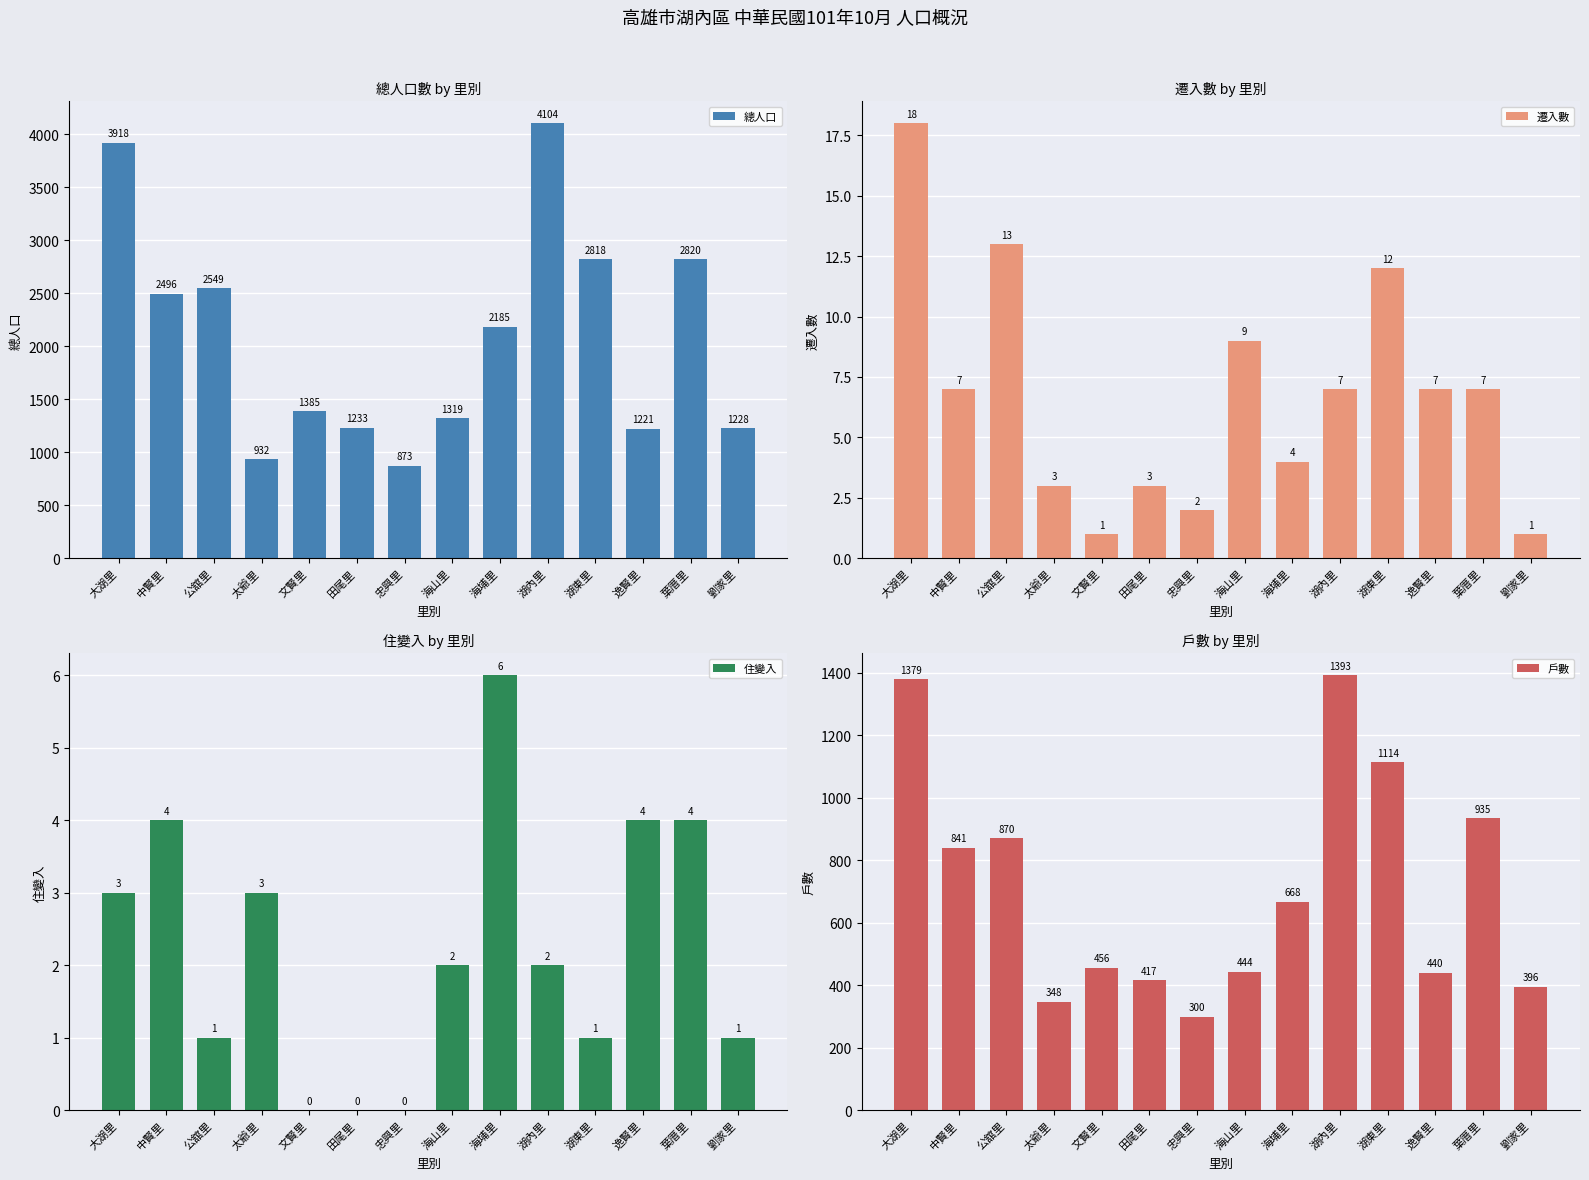

How many data points in 遷入數 are above 7?

4